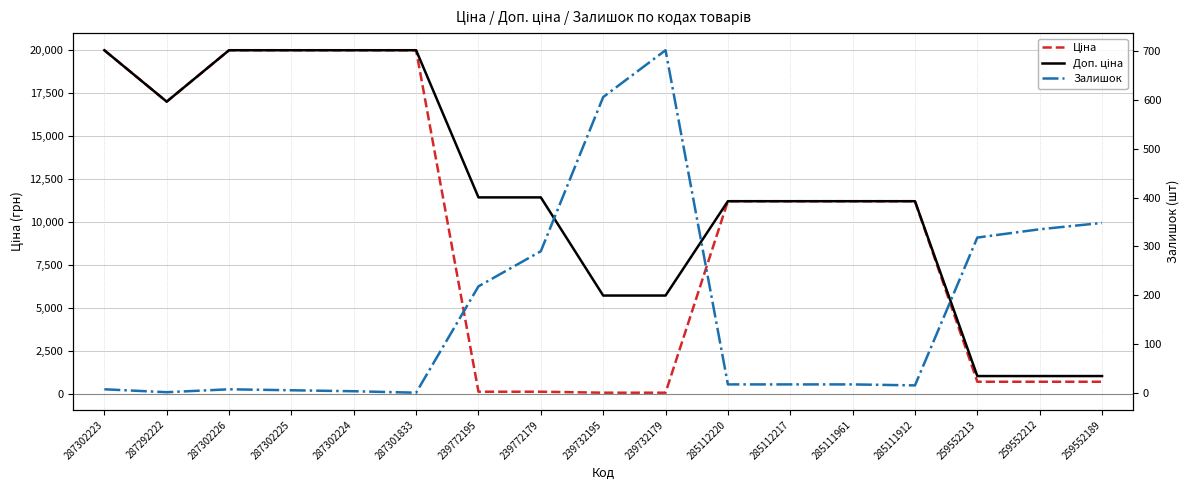

What is the maximum value for Доп. ціна?

19964.2